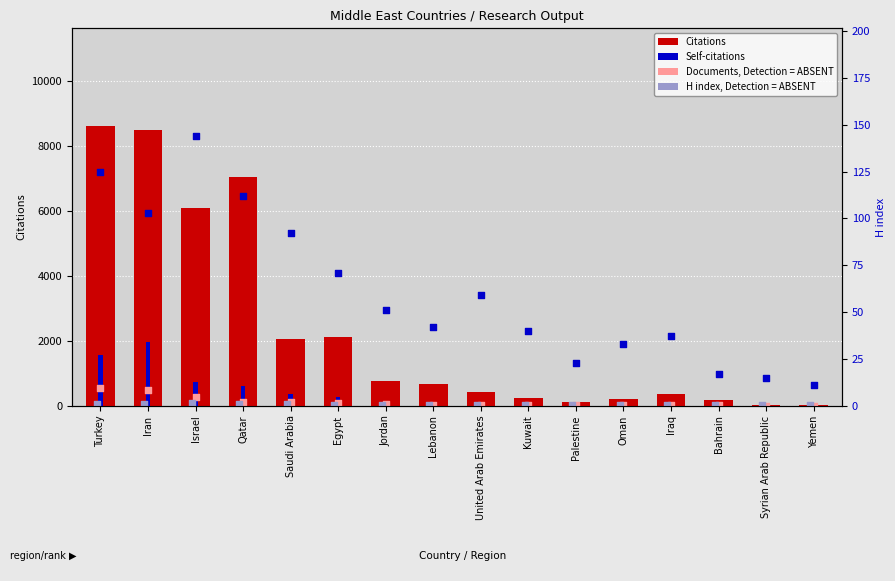

At which category is the sum across all series the highest?

Iran